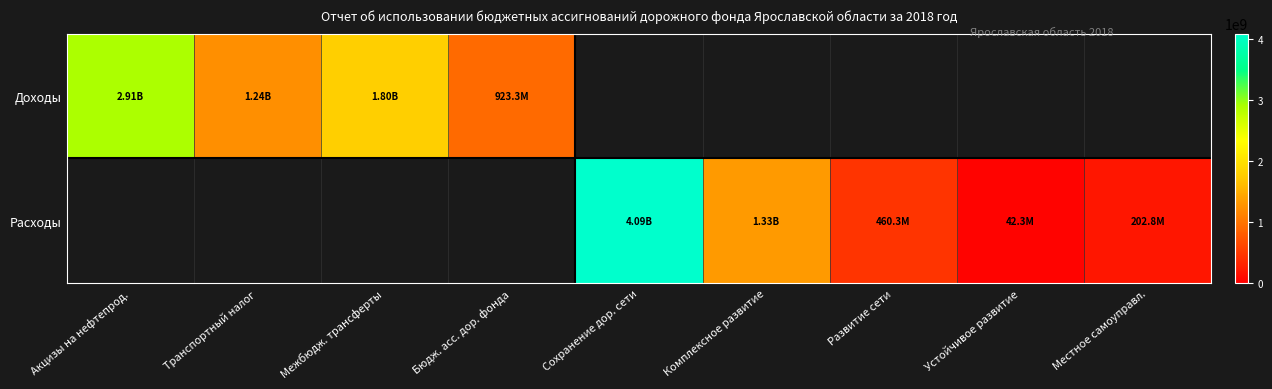

Which category has the lowest value across all series?

Сохранение дор. сети